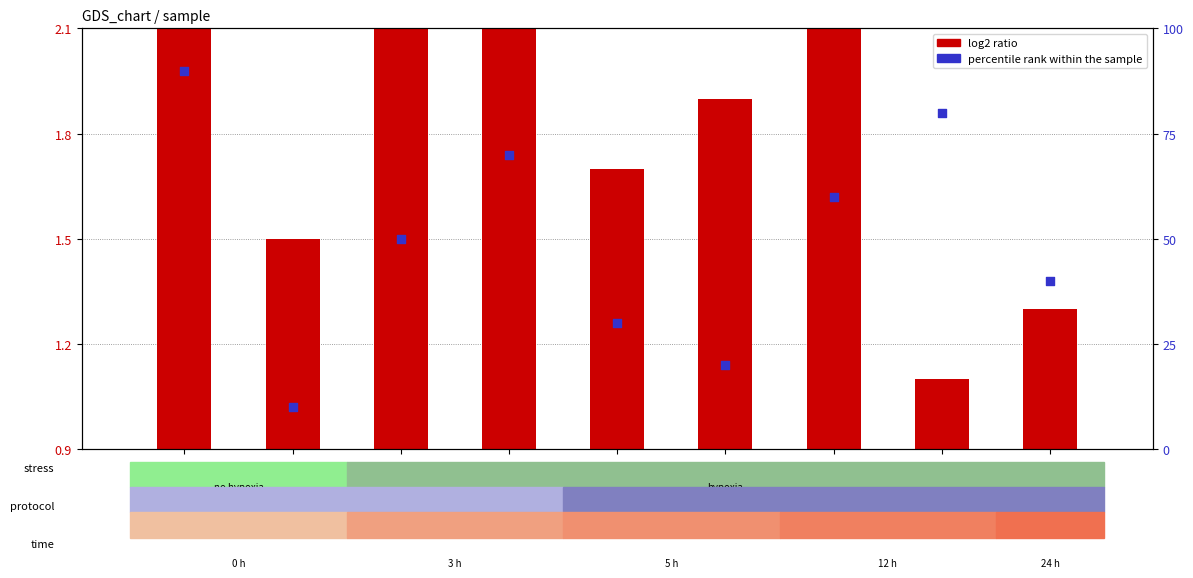

Which series has the widest spread of Y values?

percentile rank within the sample